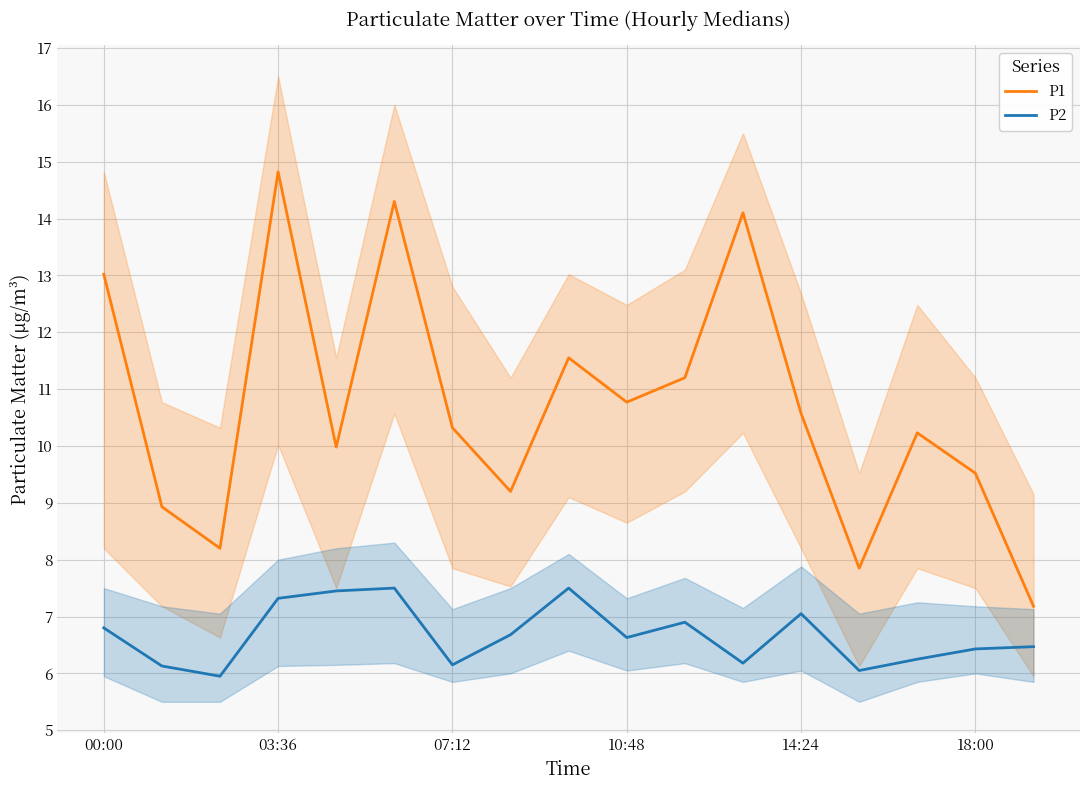

The P2 series shows 7.0 at 14:24. True or false?

True